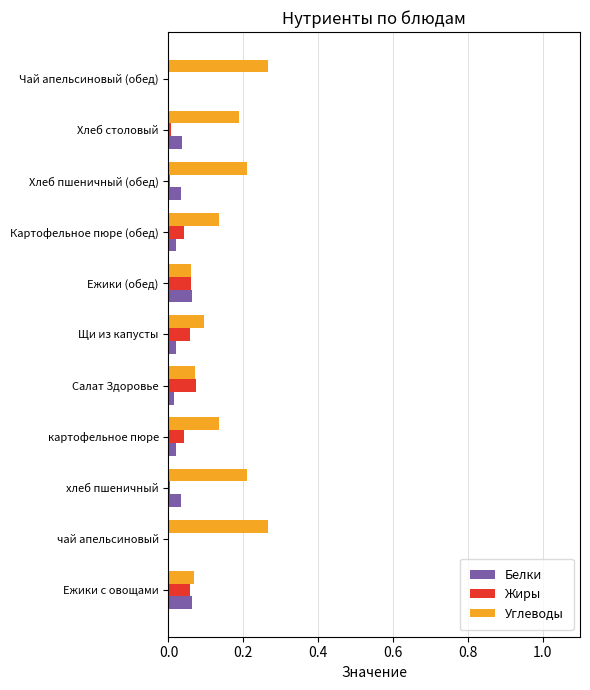

Is it true that Углеводы equals 0.1 at Ежики (обед)?

True